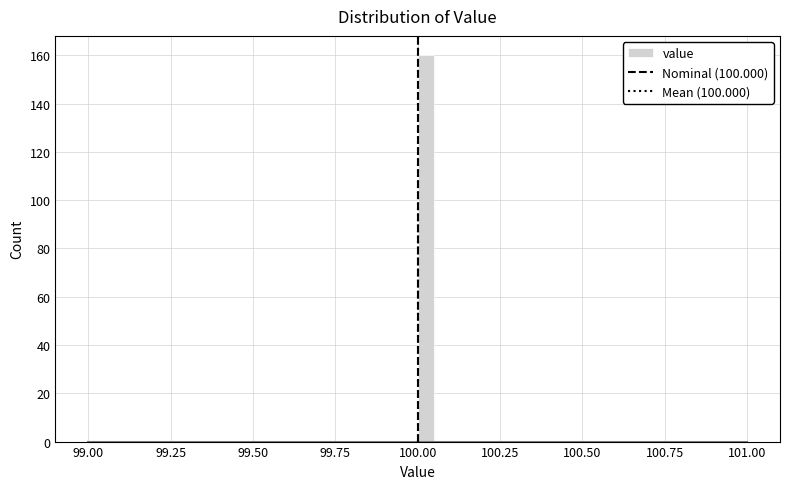

Around what value on the x-axis is the tallest bar? Give the approximate position of its centre, as read against the axis.

100.05